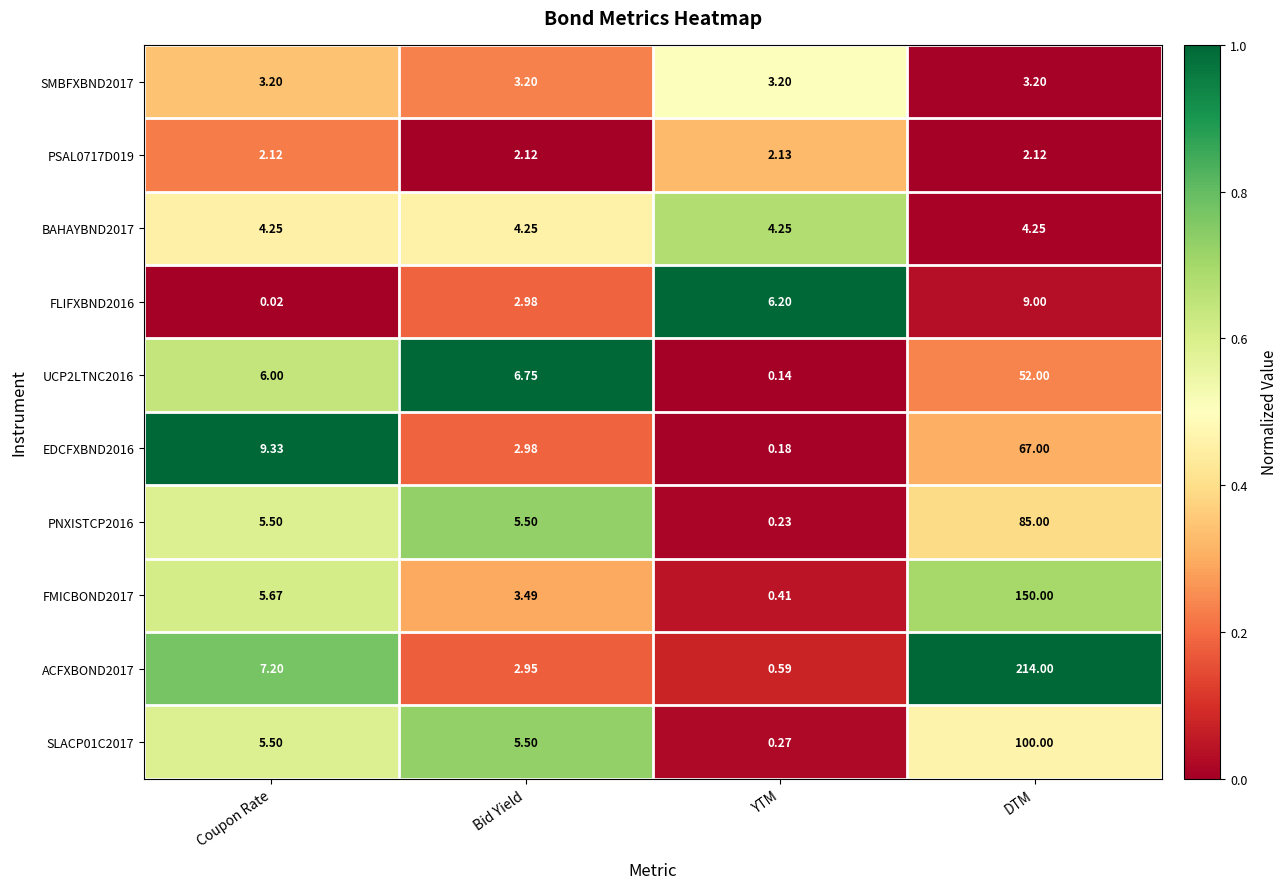

At which category is the sum across all series the highest?

DTM